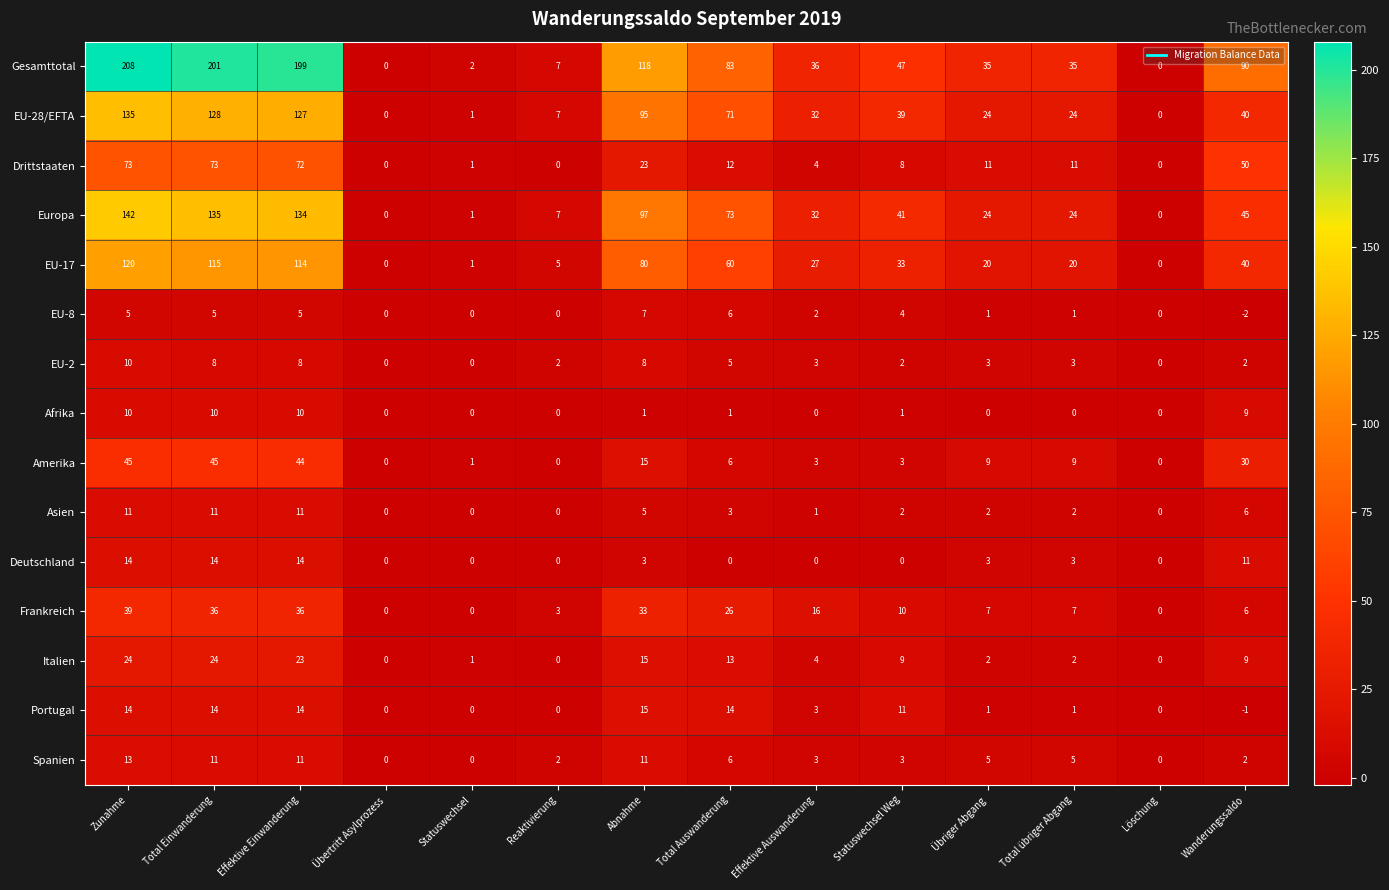

Where is Italien nearest to the value 12?

Total Auswanderung